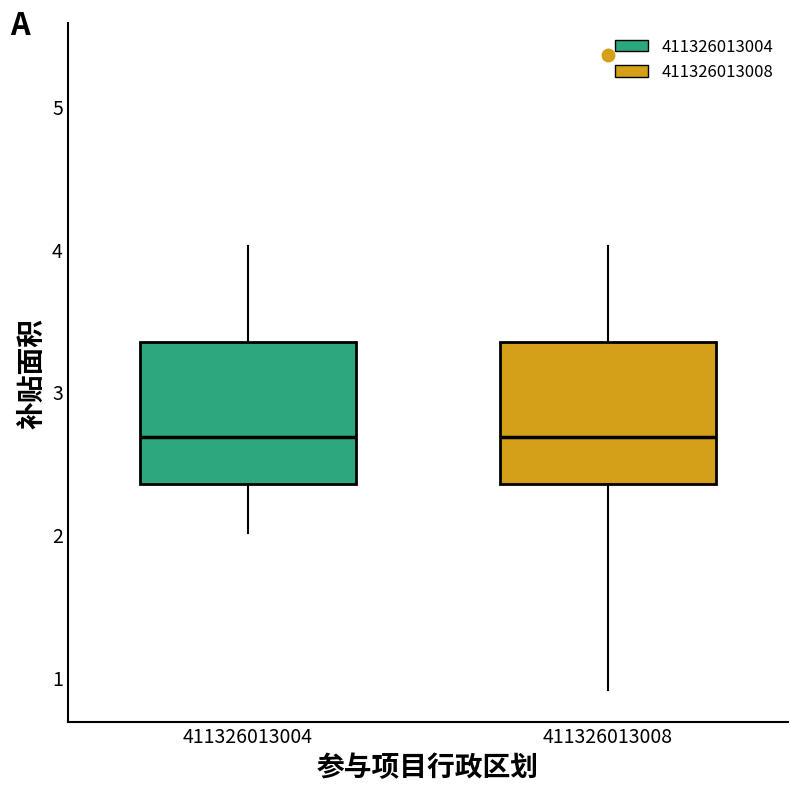

Reading left to right, transcribe this box plot: for each box, give where its median line is, the range the box spans, and where its two whiskers end, as read against the y-axis. The values are not printed on the chart, so give them approximately, as read against the axis.

411326013004: median 2.7, box 2.4 to 3.4, whiskers 2.0 to 4.0
411326013008: median 2.7, box 2.4 to 3.4, whiskers 0.9 to 4.0